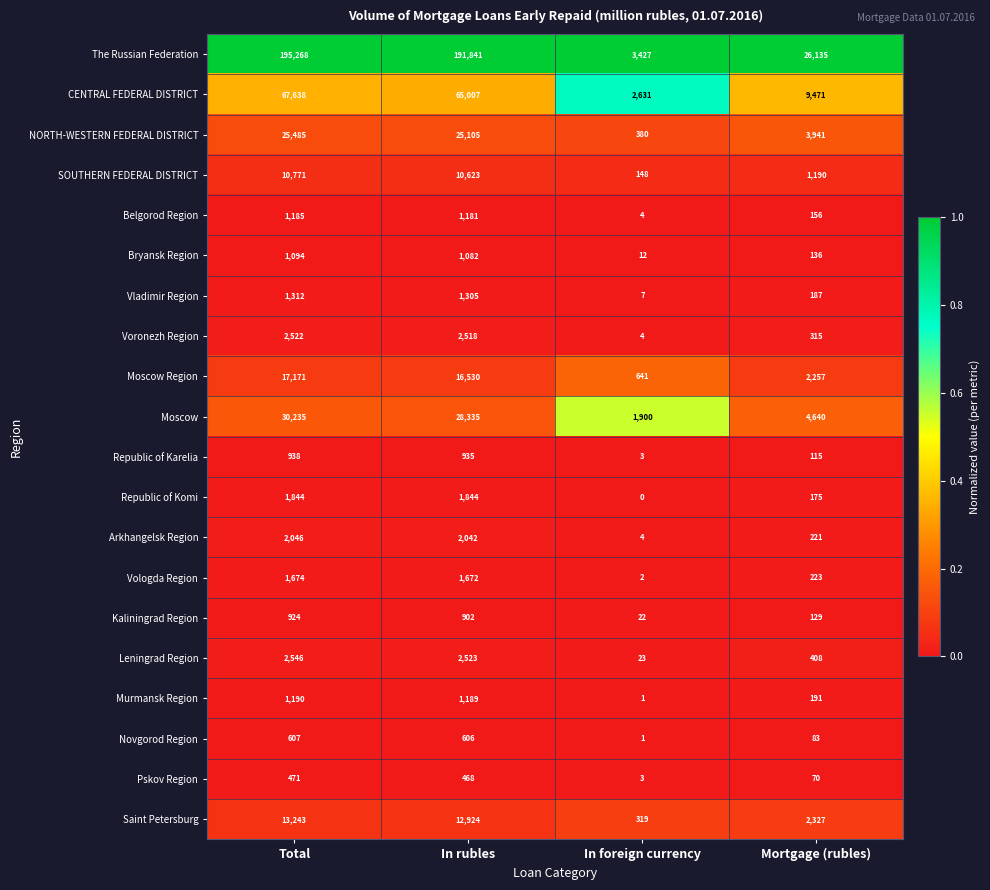

The Republic of Karelia series shows 938 at Total. True or false?

True